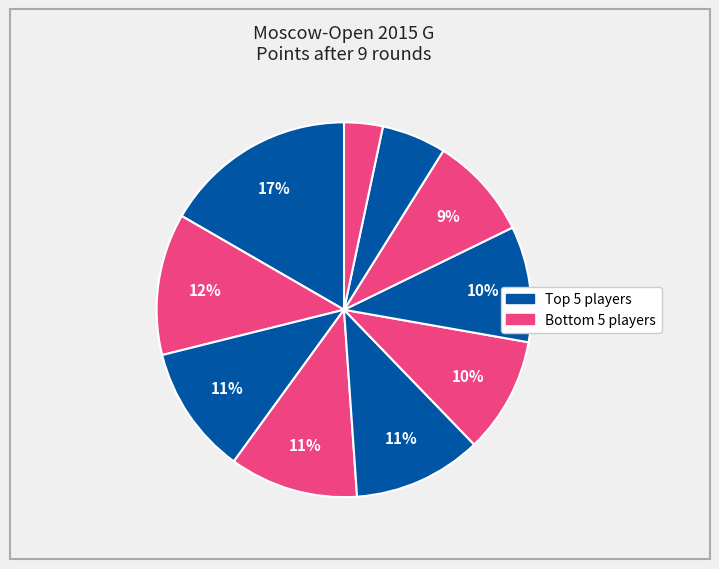

How many segments does this pie chart have?

10